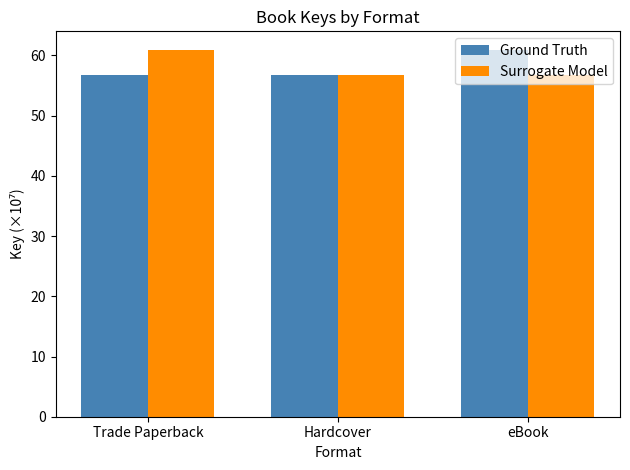

What is the difference between the maximum and minimum values in the Ground Truth series?

4.2